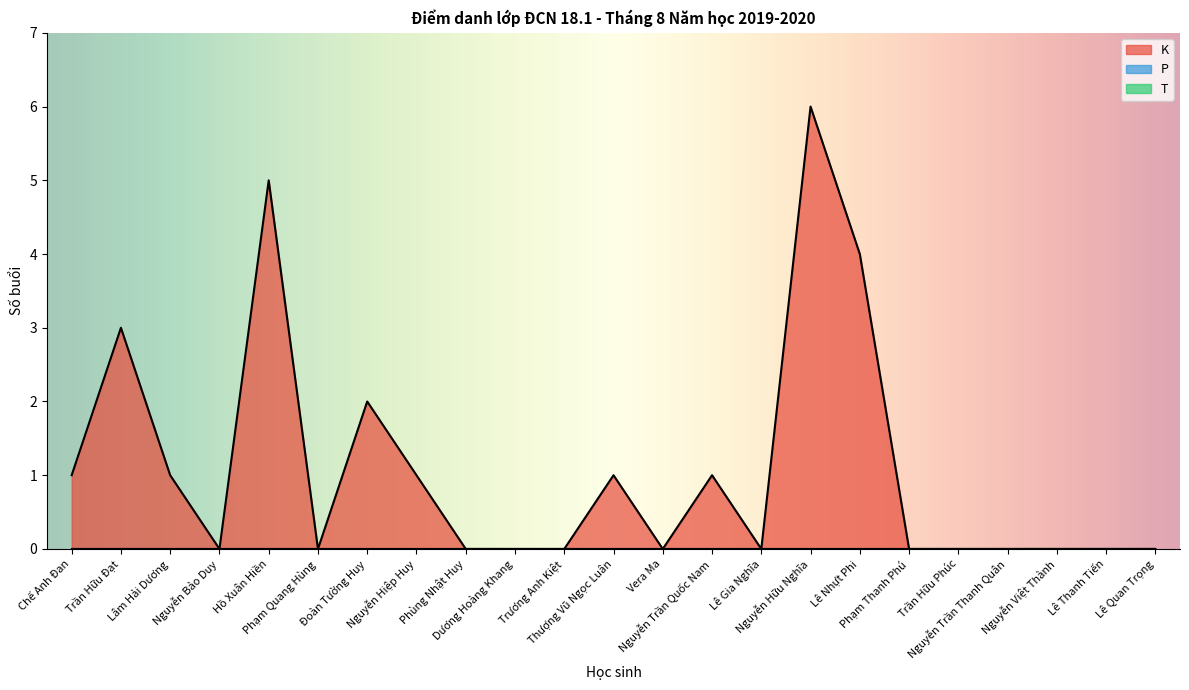

Reading right to left, extract all data points from this chart.

K: 0	0	0	0	0	0	4	6	0	1	0	1	0	0	0	1	2	0	5	0	1	3	1
P: 0	0	0	0	0	0	0	0	0	0	0	0	0	0	0	0	0	0	0	0	0	0	0
T: 0	0	0	0	0	0	0	0	0	0	0	0	0	0	0	0	0	0	0	0	0	0	0